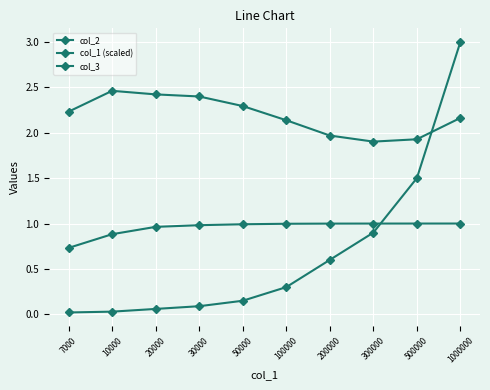

Between 500000 and 30000, which is larger?

500000